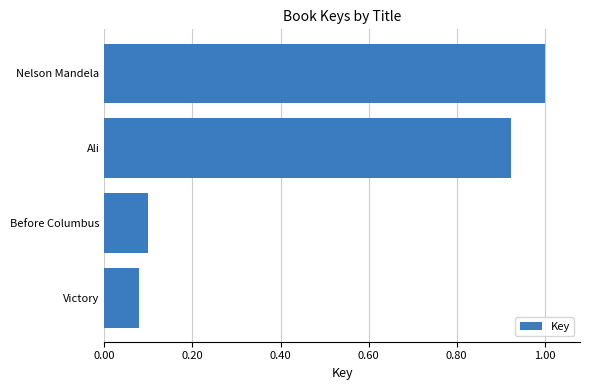

True or false: the data shows 0.1 at Victory.

True